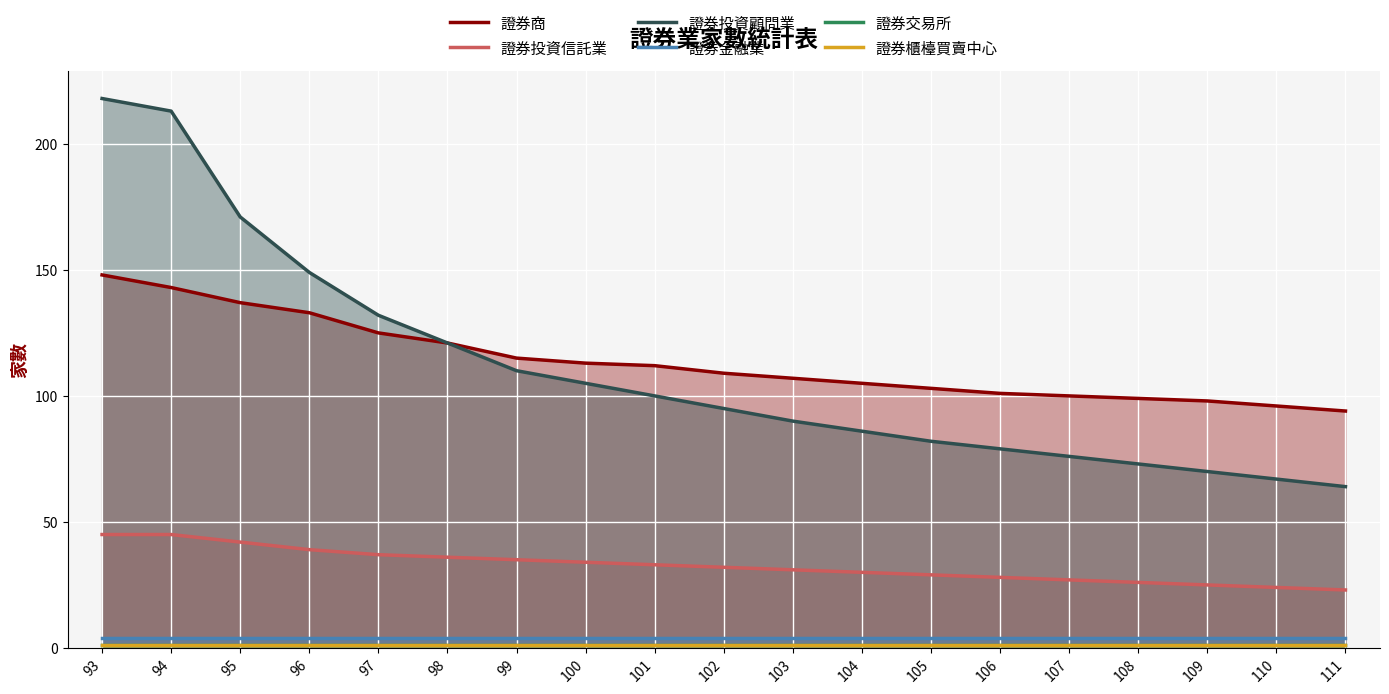

What is the difference between the highest and lowest values at 95?

170